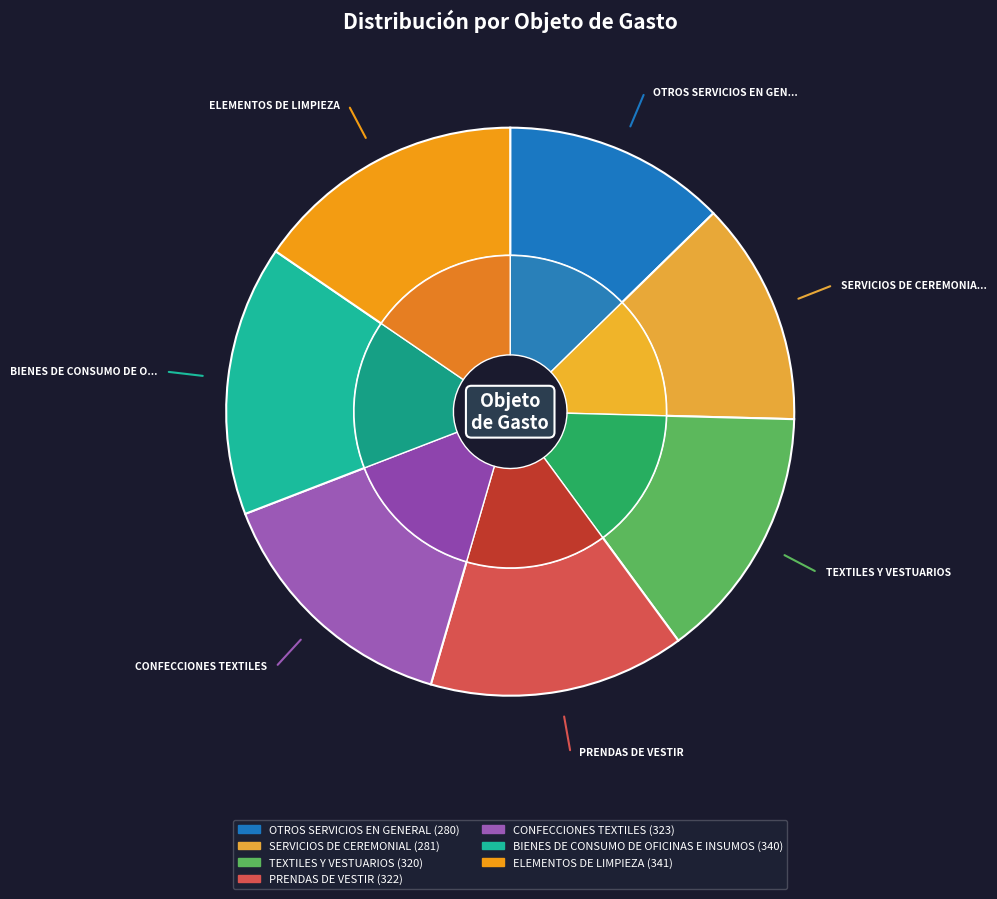

What portion of the pie excludes TEXTILES Y VESTUARIOS?

85.5%